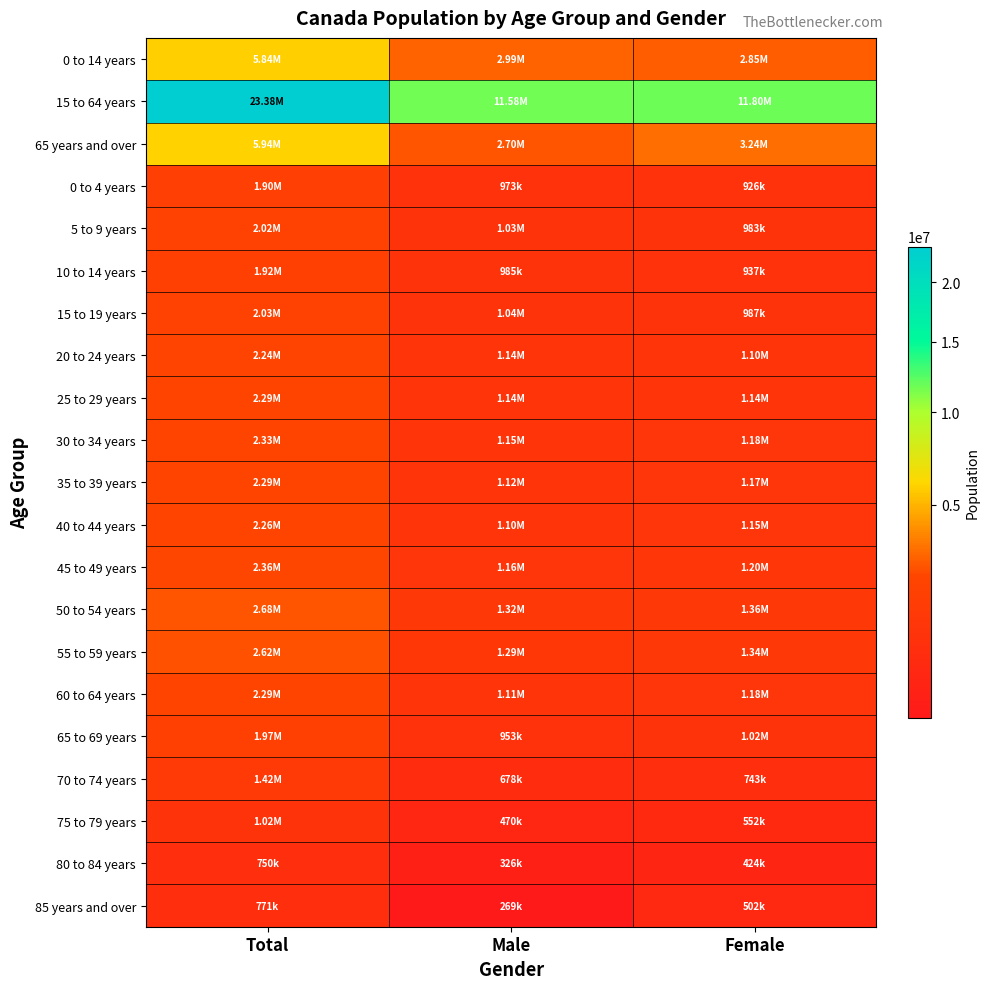

Reading left to right, list all the values displayed in this chart.

0 to 14 years: Total=5839565	Male=2992920	Female=2846645
15 to 64 years: Total=23376530	Male=11576130	Female=11800400
65 years and over: Total=5935630	Male=2695150	Female=3240485
0 to 4 years: Total=1898790	Male=973030	Female=925760
5 to 9 years: Total=2018130	Male=1034685	Female=983445
10 to 14 years: Total=1922645	Male=985200	Female=937445
15 to 19 years: Total=2026160	Male=1039215	Female=986940
20 to 24 years: Total=2242690	Male=1144495	Female=1098200
25 to 29 years: Total=2285990	Male=1144470	Female=1141515
30 to 34 years: Total=2329395	Male=1148290	Female=1181110
35 to 39 years: Total=2288365	Male=1118635	Female=1169730
40 to 44 years: Total=2255135	Male=1104440	Female=1150695
45 to 49 years: Total=2359965	Male=1157760	Female=1202210
50 to 54 years: Total=2678075	Male=1318755	Female=1359320
55 to 59 years: Total=2620240	Male=1285190	Female=1335055
60 to 64 years: Total=2290510	Male=1114885	Female=1175630
65 to 69 years: Total=1972480	Male=953075	Female=1019405
70 to 74 years: Total=1420875	Male=677975	Female=742900
75 to 79 years: Total=1021850	Male=469550	Female=552300
80 to 84 years: Total=749650	Male=325765	Female=423880
85 years and over: Total=770780	Male=268790	Female=501990